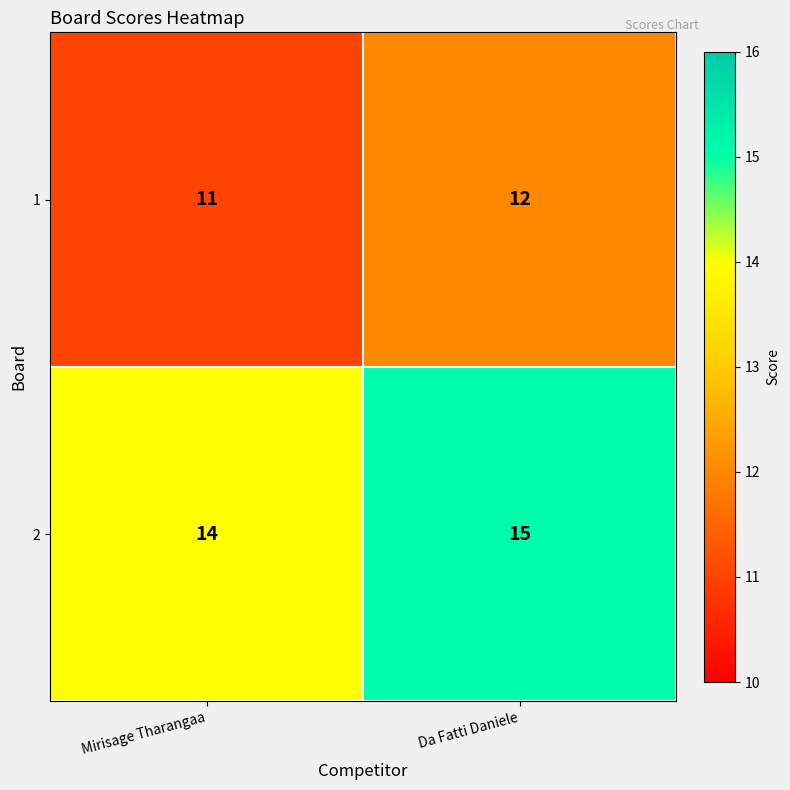

Which label corresponds to the smallest value in the chart?

Mirisage Tharangaa